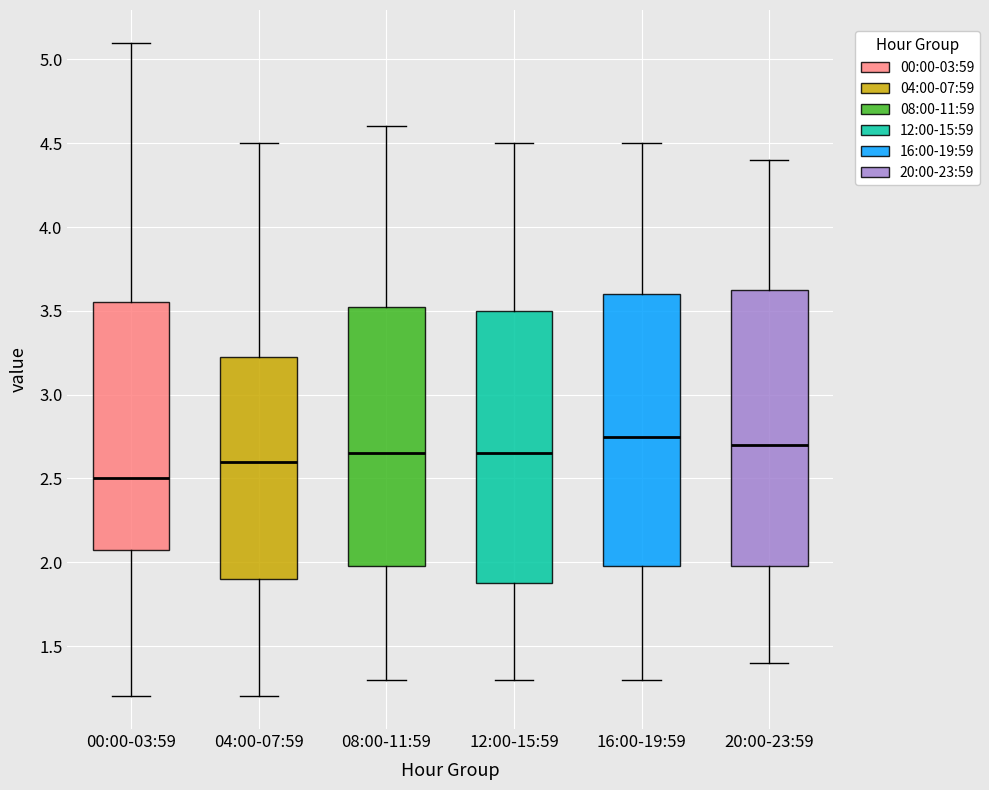

Reading left to right, transcribe this box plot: for each box, give where its median line is, the range the box spans, and where its two whiskers end, as read against the y-axis. The values are not printed on the chart, so give them approximately, as read against the axis.

00:00-03:59: median 2.50, box 2.10 to 3.55, whiskers 1.20 to 5.10
04:00-07:59: median 2.60, box 1.90 to 3.25, whiskers 1.20 to 4.50
08:00-11:59: median 2.65, box 2.00 to 3.55, whiskers 1.30 to 4.60
12:00-15:59: median 2.65, box 1.90 to 3.50, whiskers 1.30 to 4.50
16:00-19:59: median 2.75, box 2.00 to 3.60, whiskers 1.30 to 4.50
20:00-23:59: median 2.70, box 2.00 to 3.65, whiskers 1.40 to 4.40